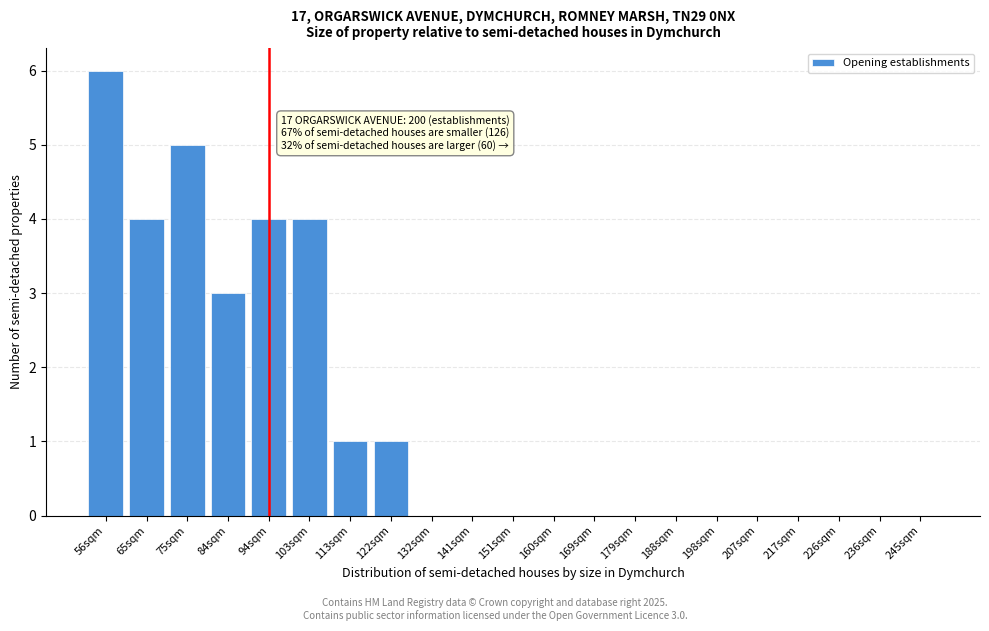

Reading right to left, list all the values displayed in this chart.

245sqm=0	236sqm=0	226sqm=0	217sqm=0	207sqm=0	198sqm=0	188sqm=0	179sqm=0	169sqm=0	160sqm=0	151sqm=0	141sqm=0	132sqm=0	122sqm=1	113sqm=1	103sqm=4	94sqm=4	84sqm=3	75sqm=5	65sqm=4	56sqm=6